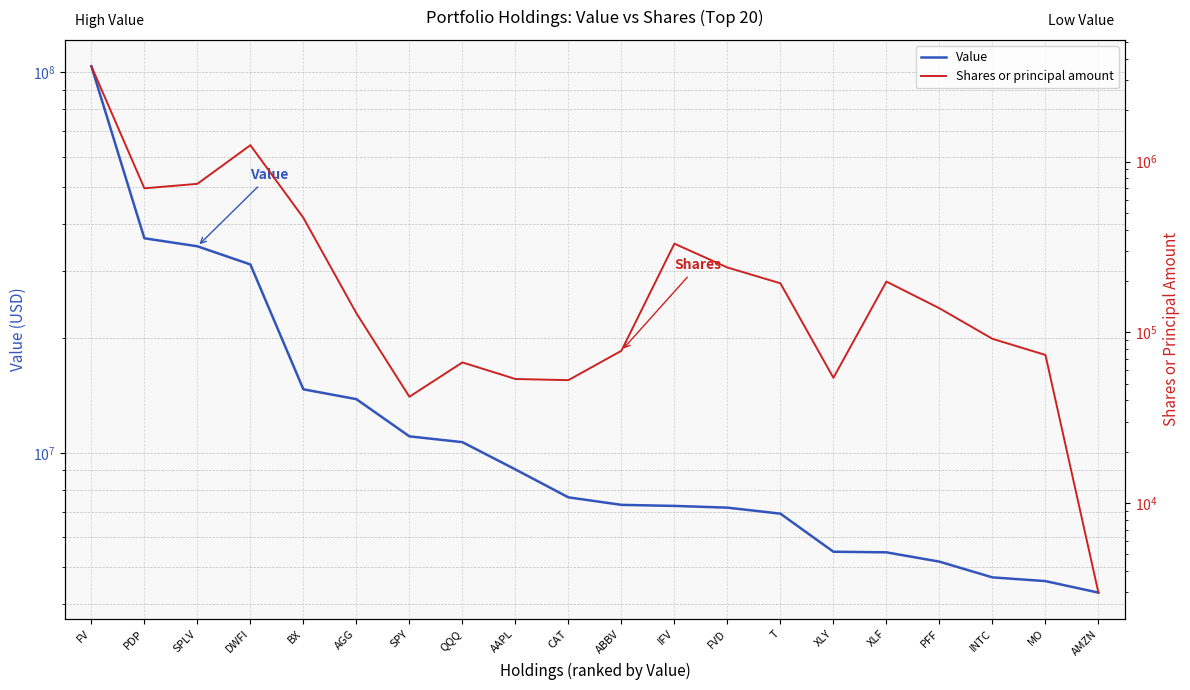

What is the difference between the Shares or principal amount values at AGG and BX?

339374